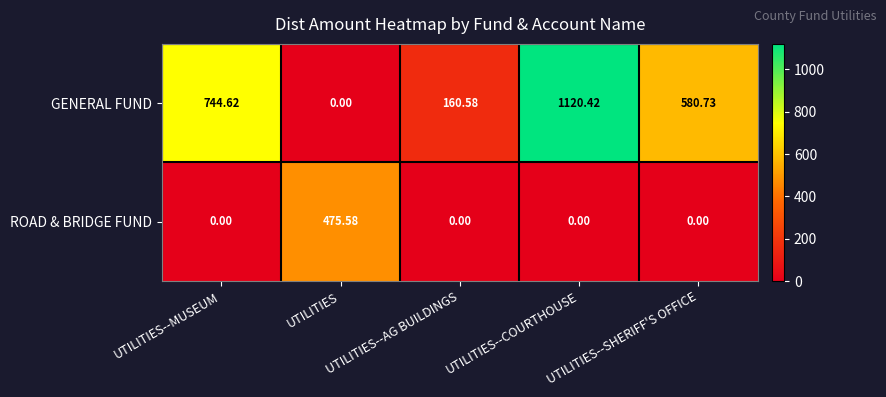

Rank the series at UTILITIES--MUSEUM from highest to lowest value.

GENERAL FUND, ROAD & BRIDGE FUND